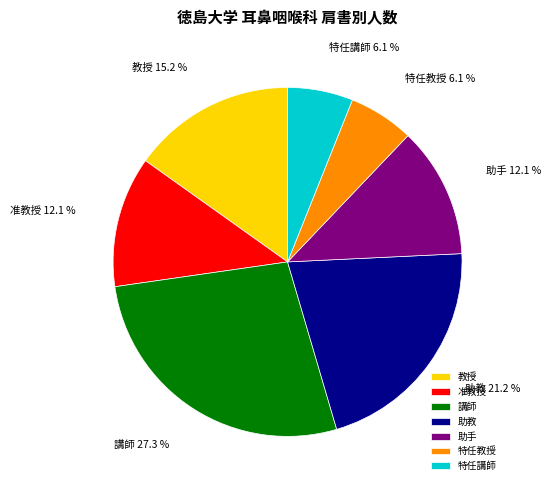

What percentage is NOT represented by 講師?

72.7%